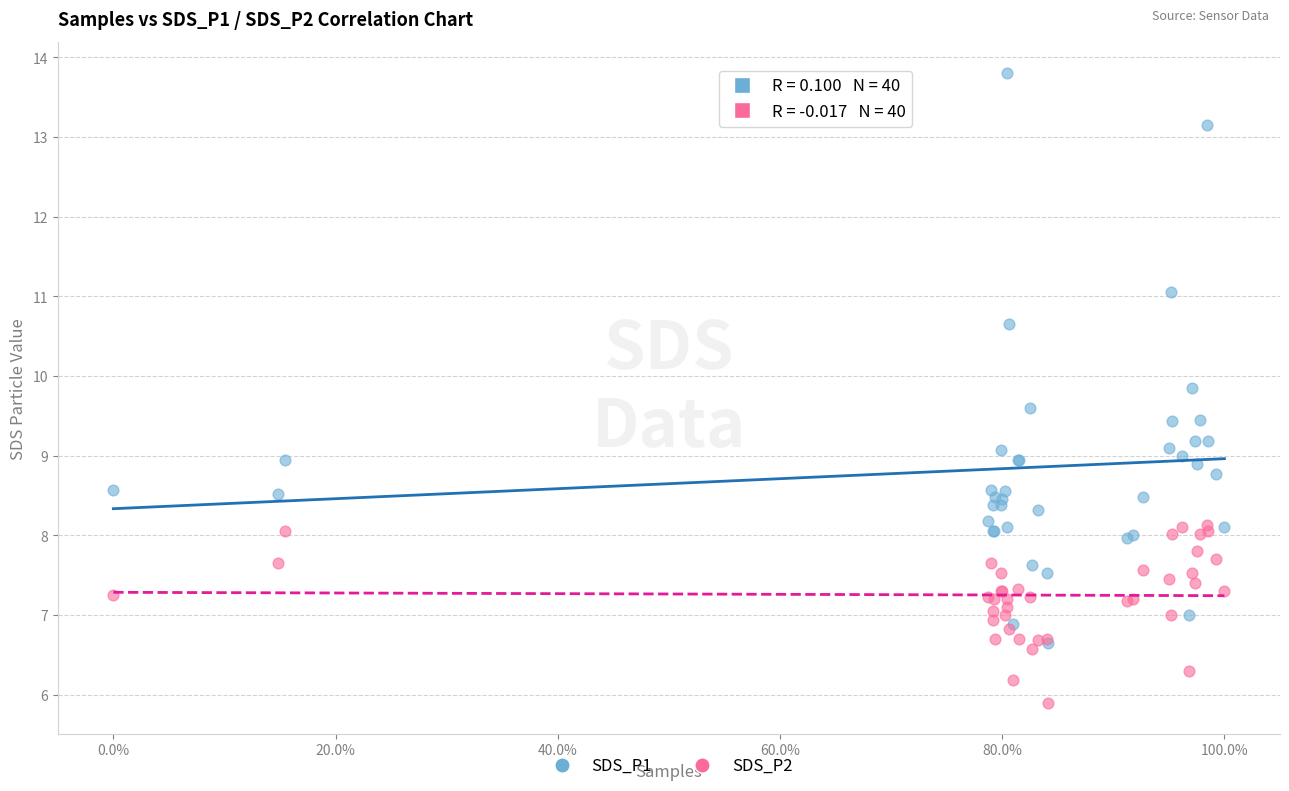

Which series contains the highest Y value?

SDS_P1